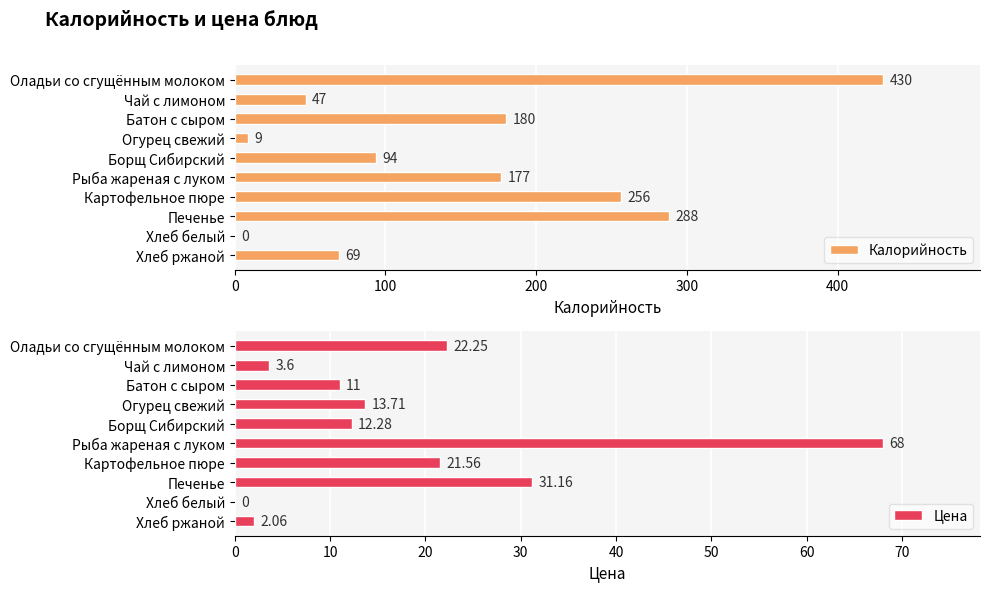

The Калорийность series shows 399 at Картофельное пюре. True or false?

False